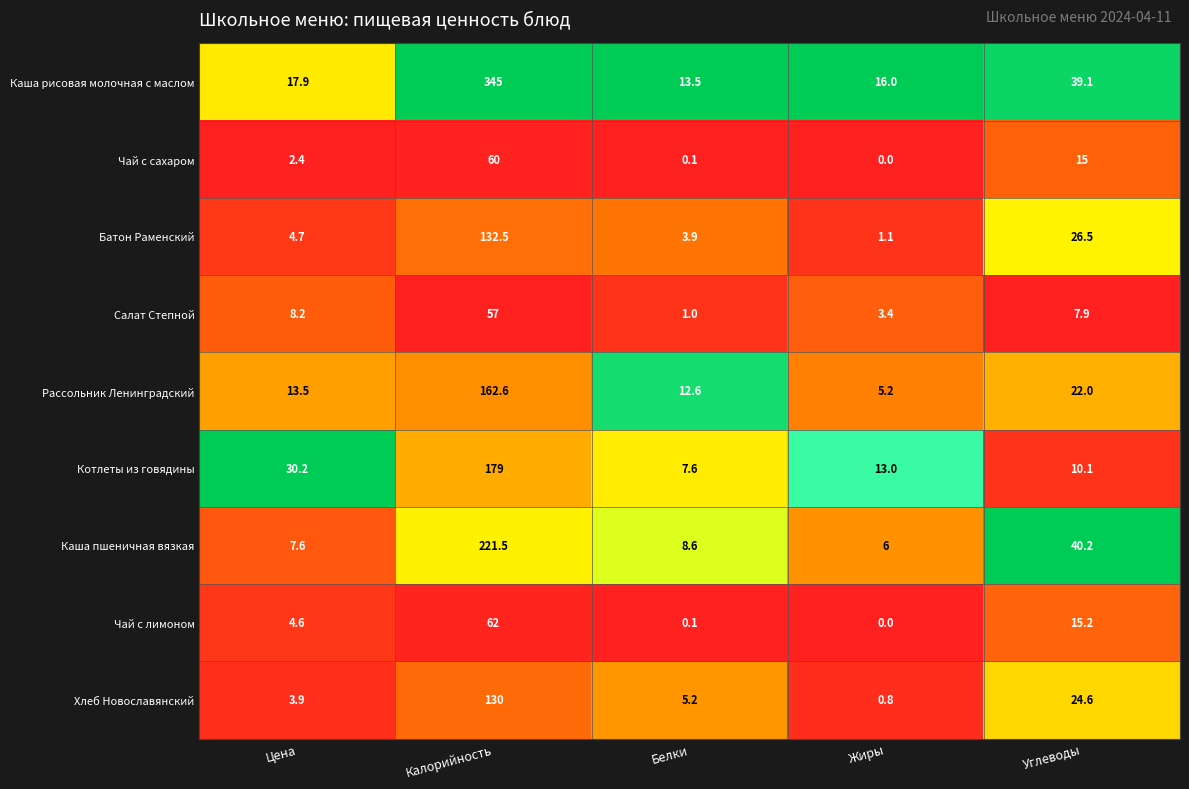

Between Калорийность and Жиры, which series saw the biggest shift?

Каша рисовая молочная с маслом